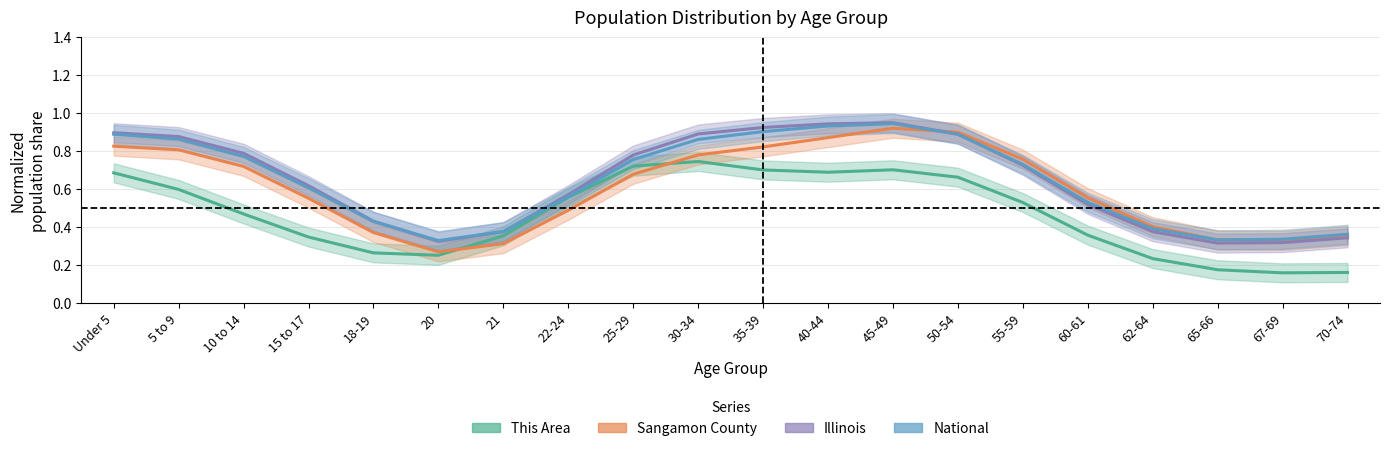

What is the average value of the National series?

0.6